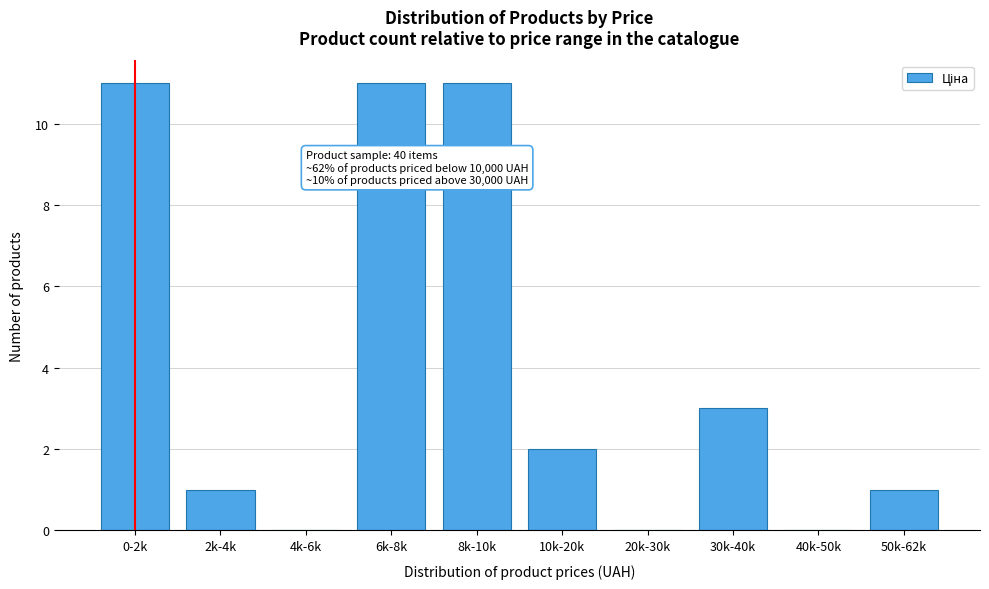

Reading left to right, list all the values displayed in this chart.

0-2k=11	2k-4k=1	4k-6k=0	6k-8k=11	8k-10k=11	10k-20k=2	20k-30k=0	30k-40k=3	40k-50k=0	50k-62k=1